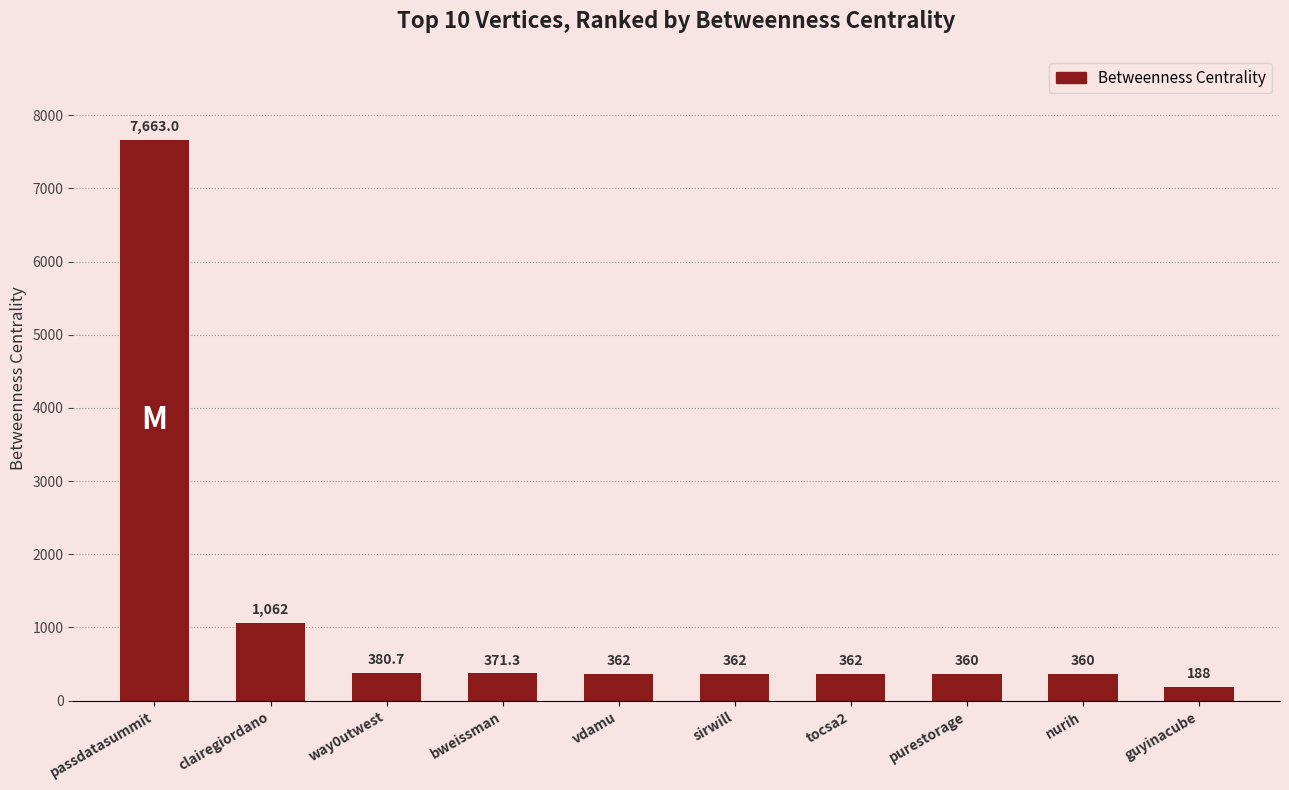

What is the sum of all values?

11471.0